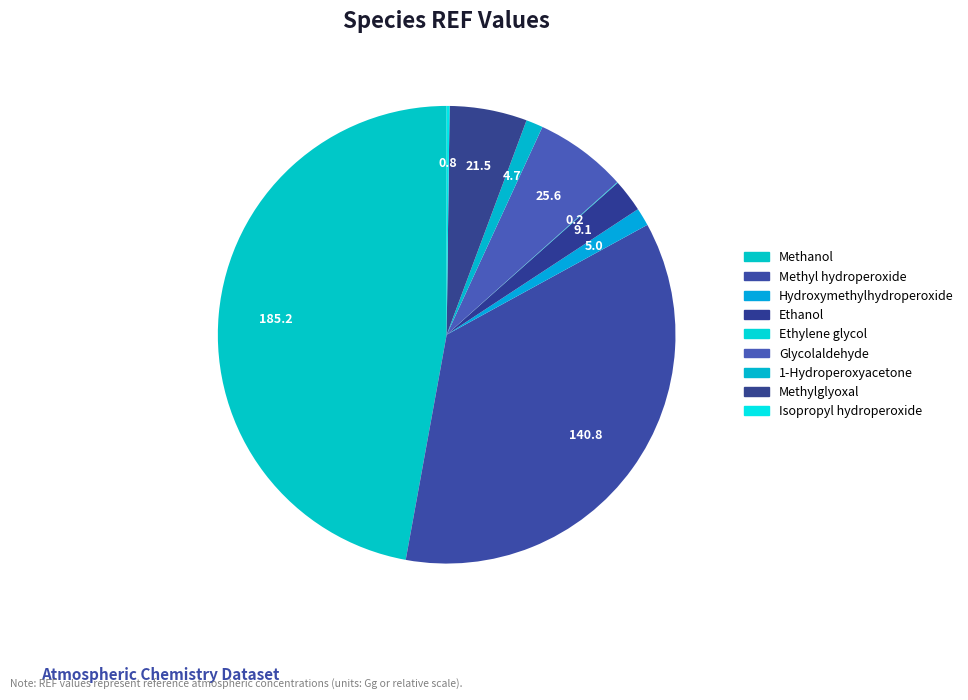

Is 1-Hydroperoxyacetone the majority of the pie?

No